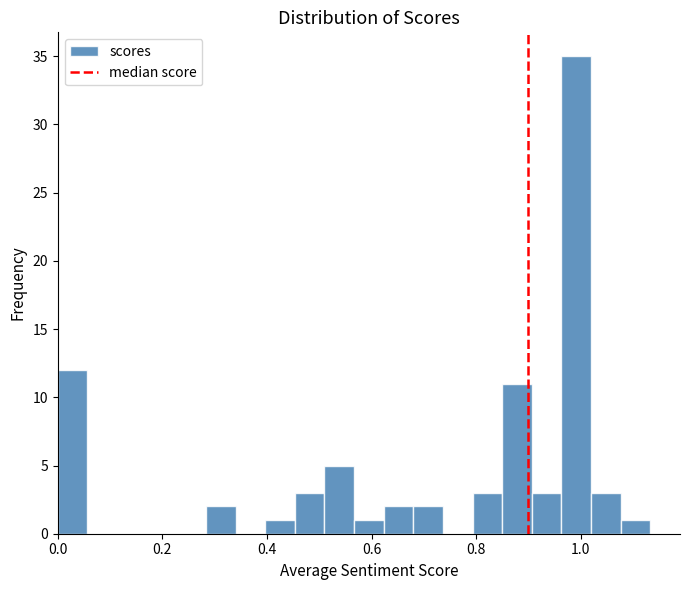

Around what value on the x-axis is the tallest bar? Give the approximate position of its centre, as read against the axis.

1.00